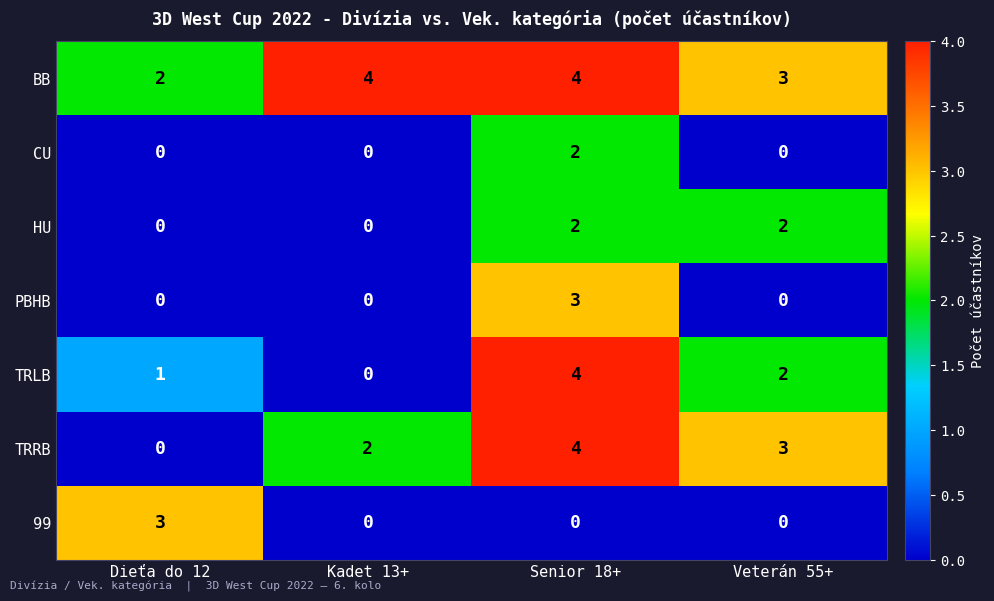

At how many categories does at least one series exceed 2?

4